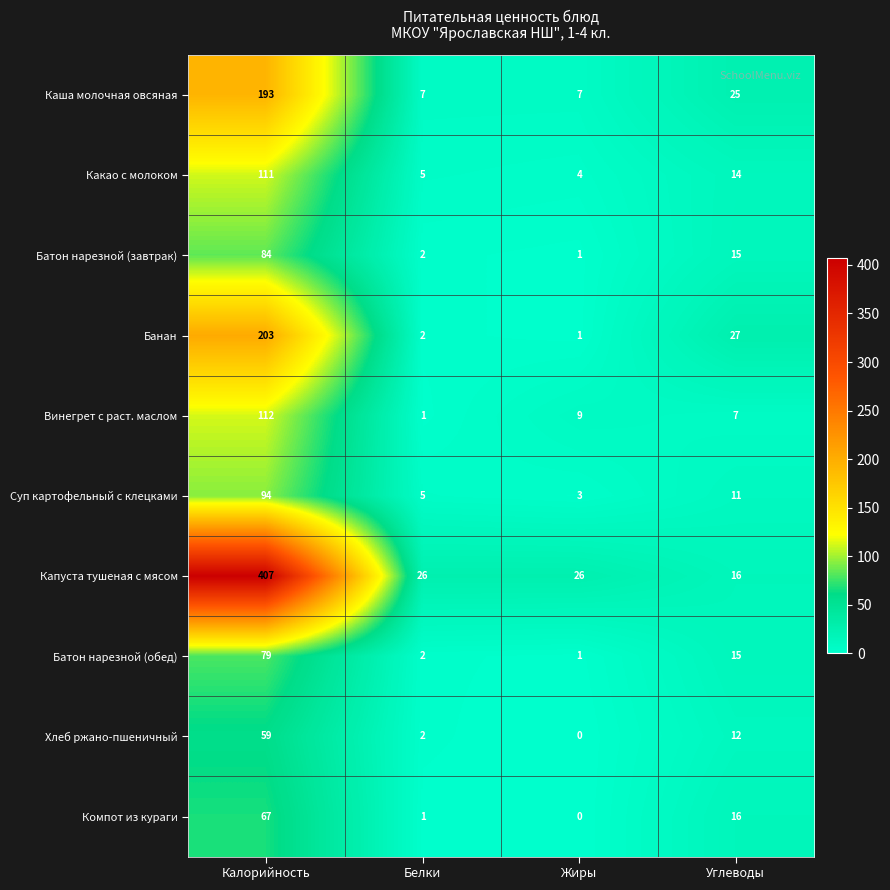

At which category is the sum across all series the highest?

Калорийность